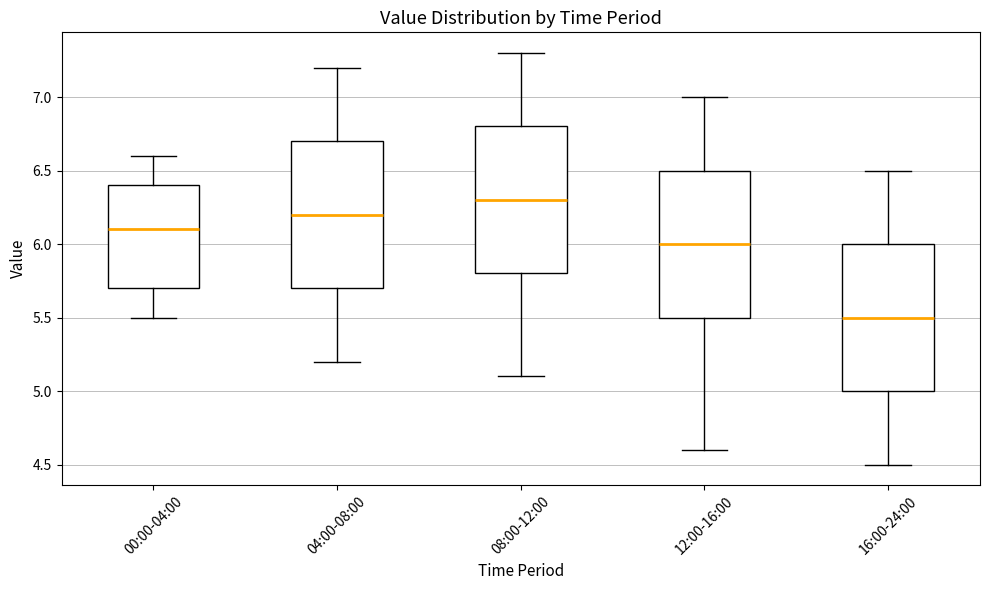

Reading left to right, transcribe this box plot: for each box, give where its median line is, the range the box spans, and where its two whiskers end, as read against the y-axis. The values are not printed on the chart, so give them approximately, as read against the axis.

00:00-04:00: median 6.1, box 5.7 to 6.4, whiskers 5.5 to 6.6
04:00-08:00: median 6.2, box 5.7 to 6.7, whiskers 5.2 to 7.2
08:00-12:00: median 6.3, box 5.8 to 6.8, whiskers 5.1 to 7.3
12:00-16:00: median 6.0, box 5.5 to 6.5, whiskers 4.6 to 7.0
16:00-24:00: median 5.5, box 5.0 to 6.0, whiskers 4.5 to 6.5